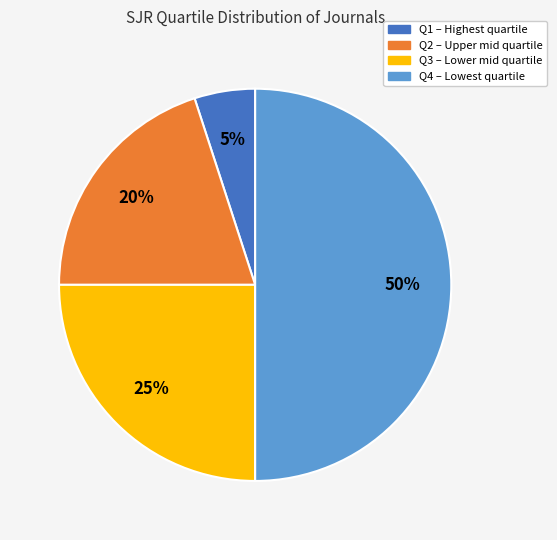

What percentage is the Q2 slice, to the nearest percent?

20%